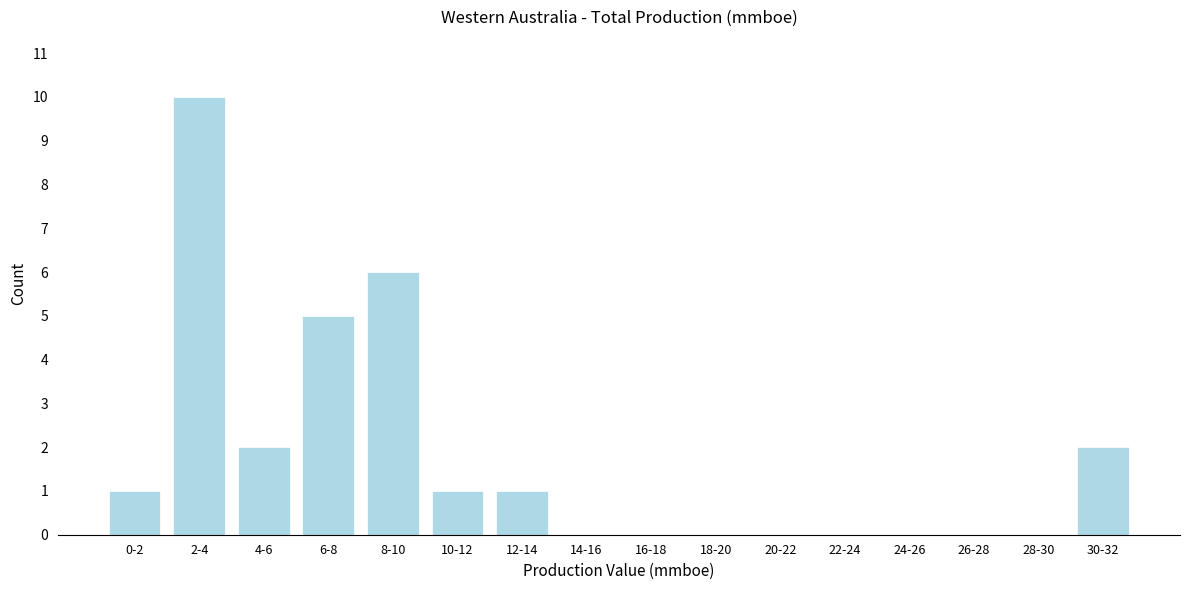

Reading right to left, list all the values displayed in this chart.

30-32=2	28-30=0	26-28=0	24-26=0	22-24=0	20-22=0	18-20=0	16-18=0	14-16=0	12-14=1	10-12=1	8-10=6	6-8=5	4-6=2	2-4=10	0-2=1